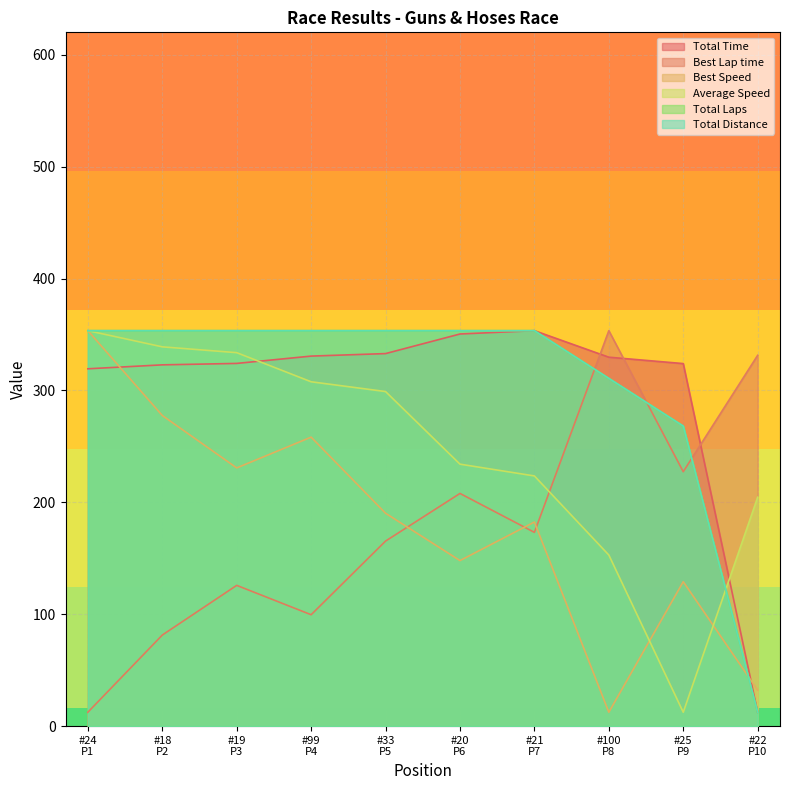

At which label does Best Speed reach its minimum?

#100
P8